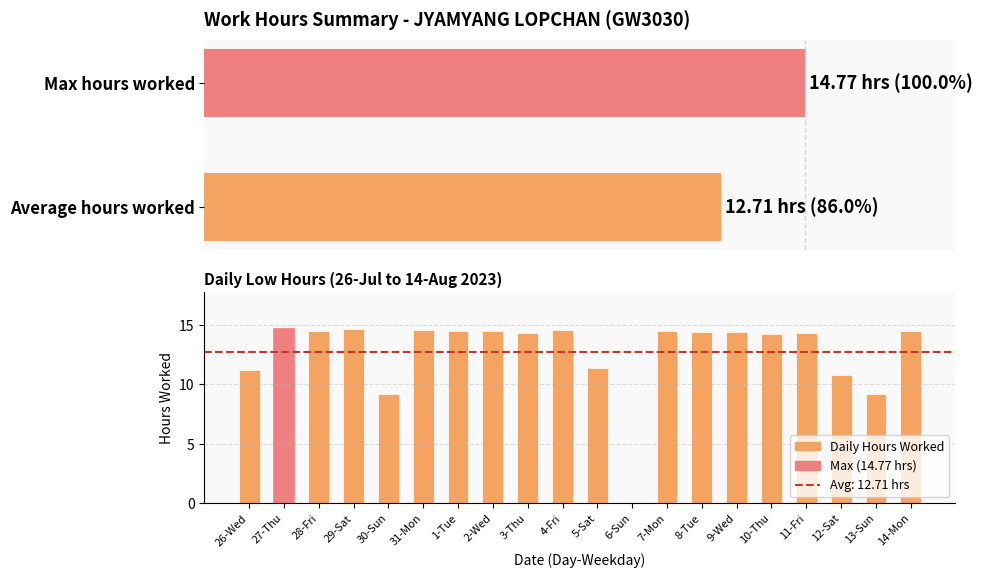

Does the chart contain stacked bars?

No